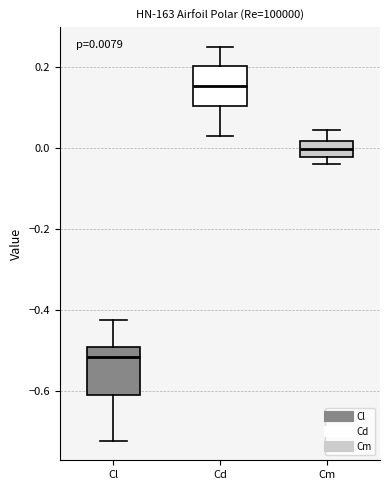

Which box has the lowest median line?

Cl